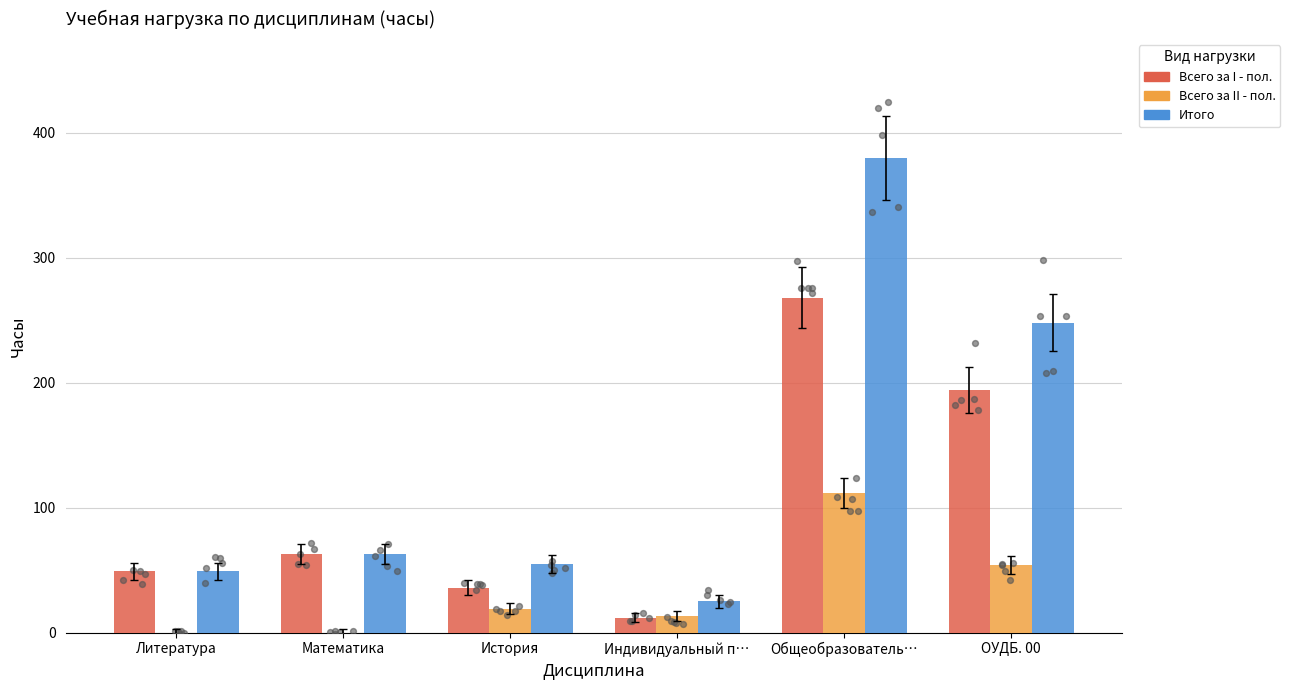

At how many categories does at least one series exceed 323?

1